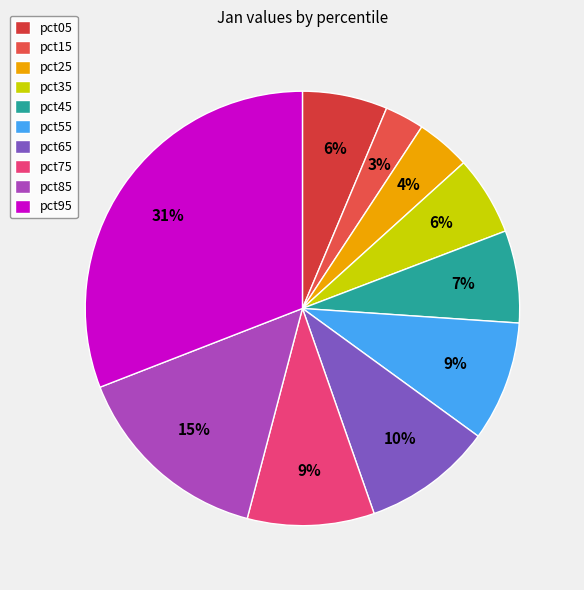

How many segments does this pie chart have?

10